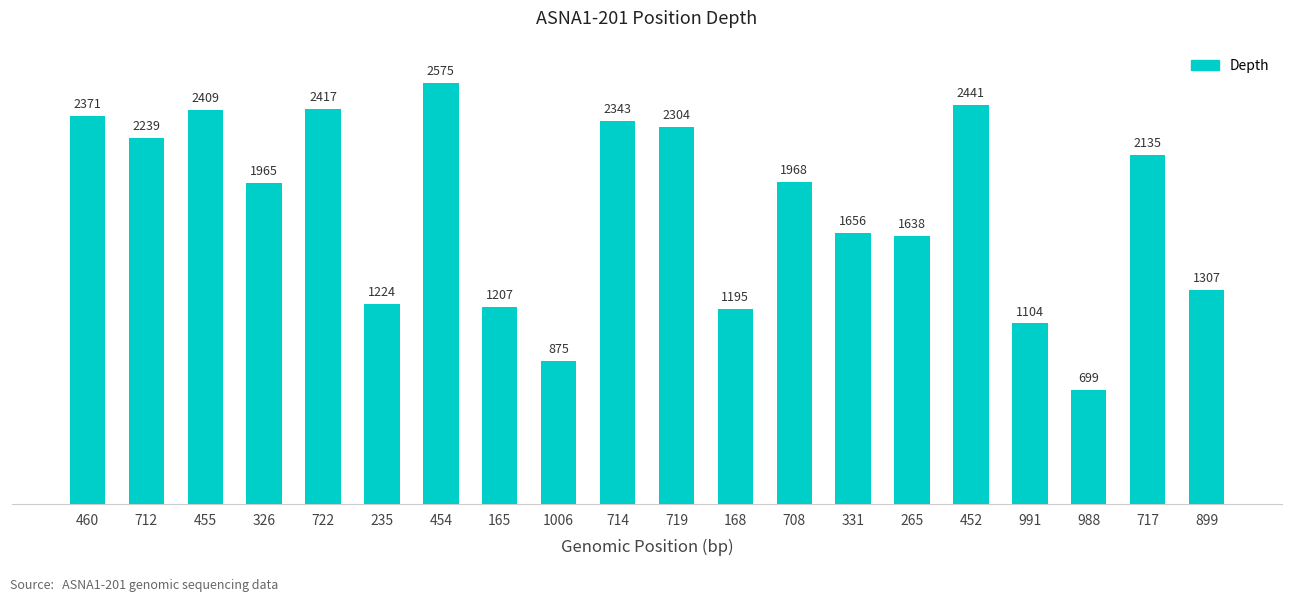

Rank the categories by value from lowest to highest.

988, 1006, 991, 168, 165, 235, 899, 265, 331, 326, 708, 717, 712, 719, 714, 460, 455, 722, 452, 454